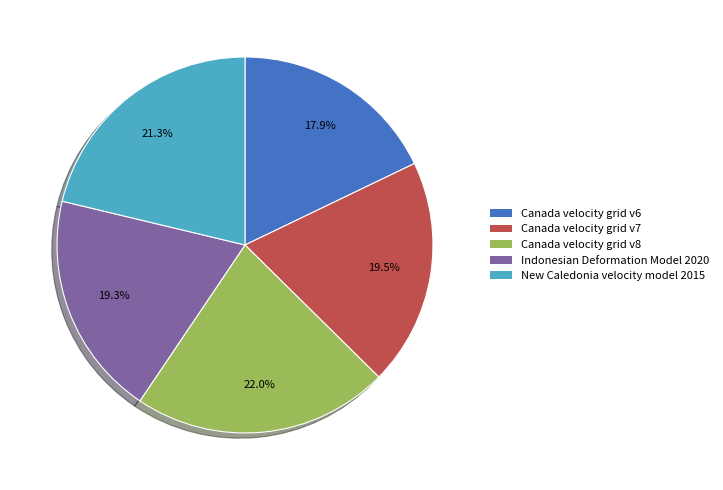

Which slice is the largest?

Canada velocity grid v8